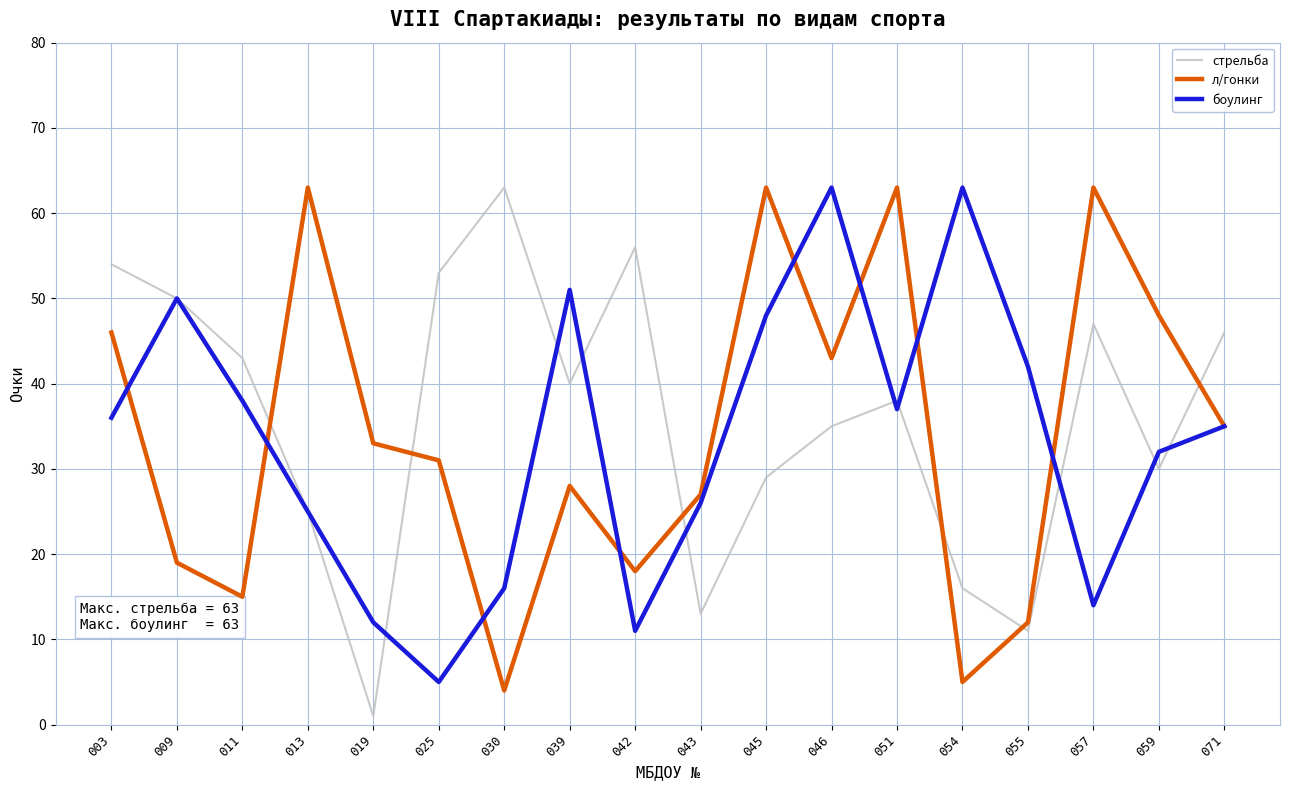

Between 045 and 059, which series saw the biggest shift?

боулинг